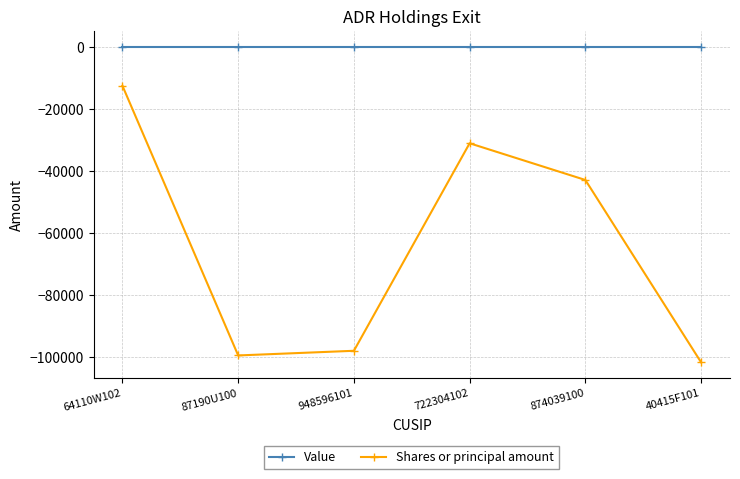

What value does the Shares or principal amount series have at 40415F101, to the nearest 100?

-101600